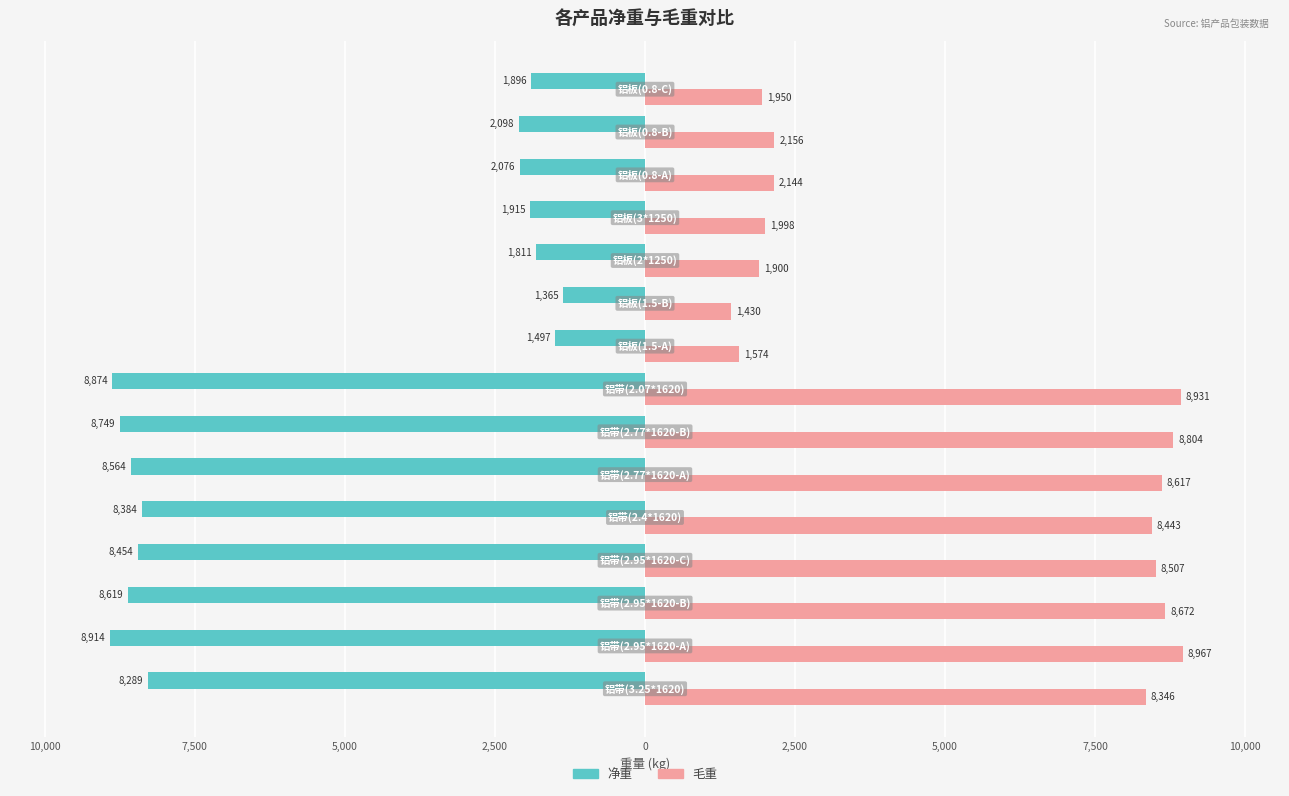

What are all the series names shown in the legend?

净重, 毛重